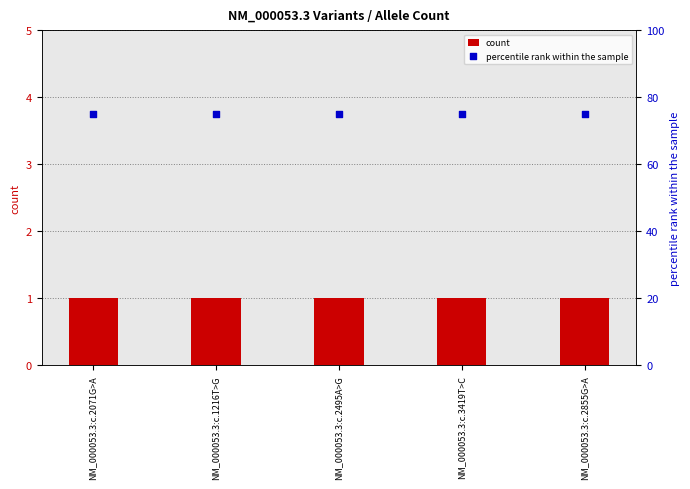

At which category is the sum across all series the highest?

NM_000053.3:c.2071G>A